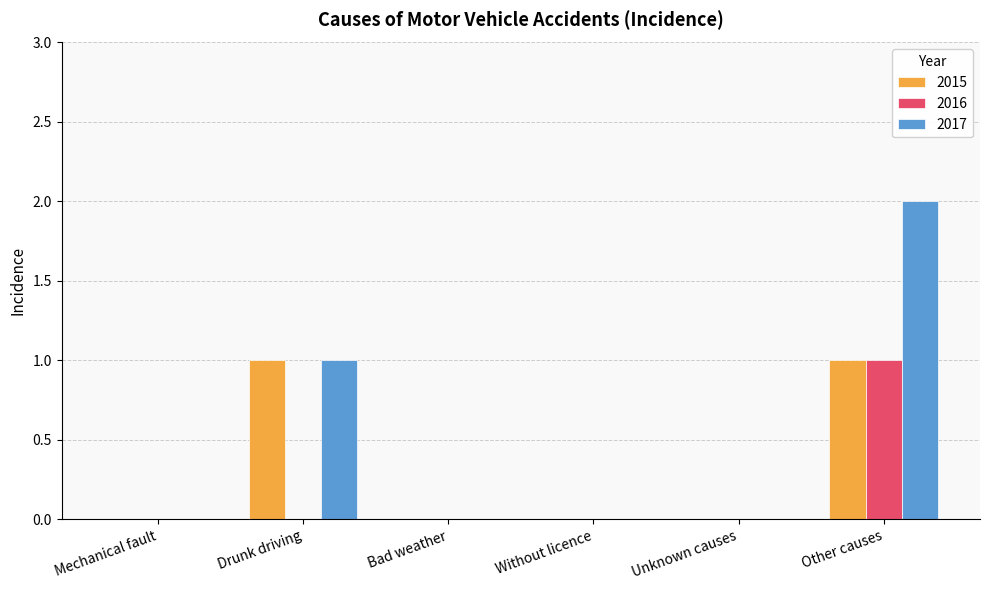

How many distinct data groups are displayed?

3